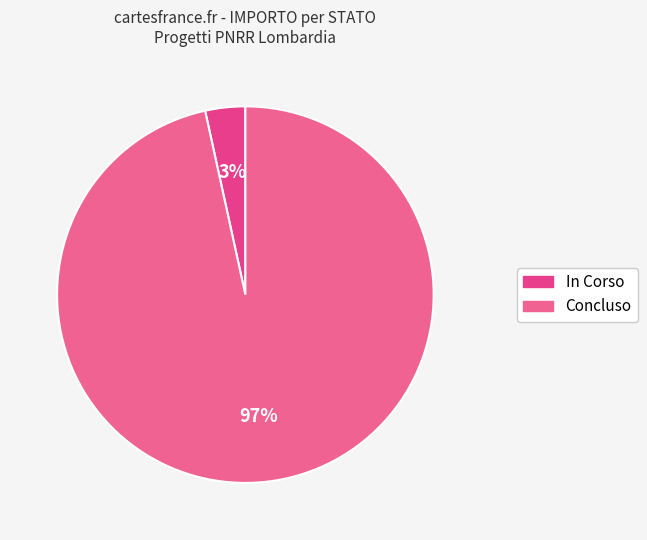

How many segments does this pie chart have?

2